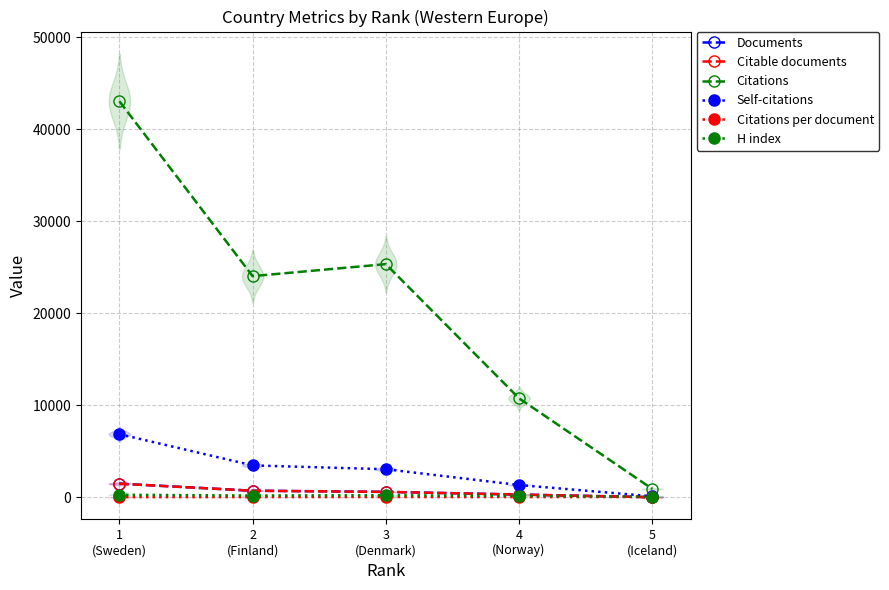

True or false: Documents has a value of 31.9 at 5
(Iceland).

False